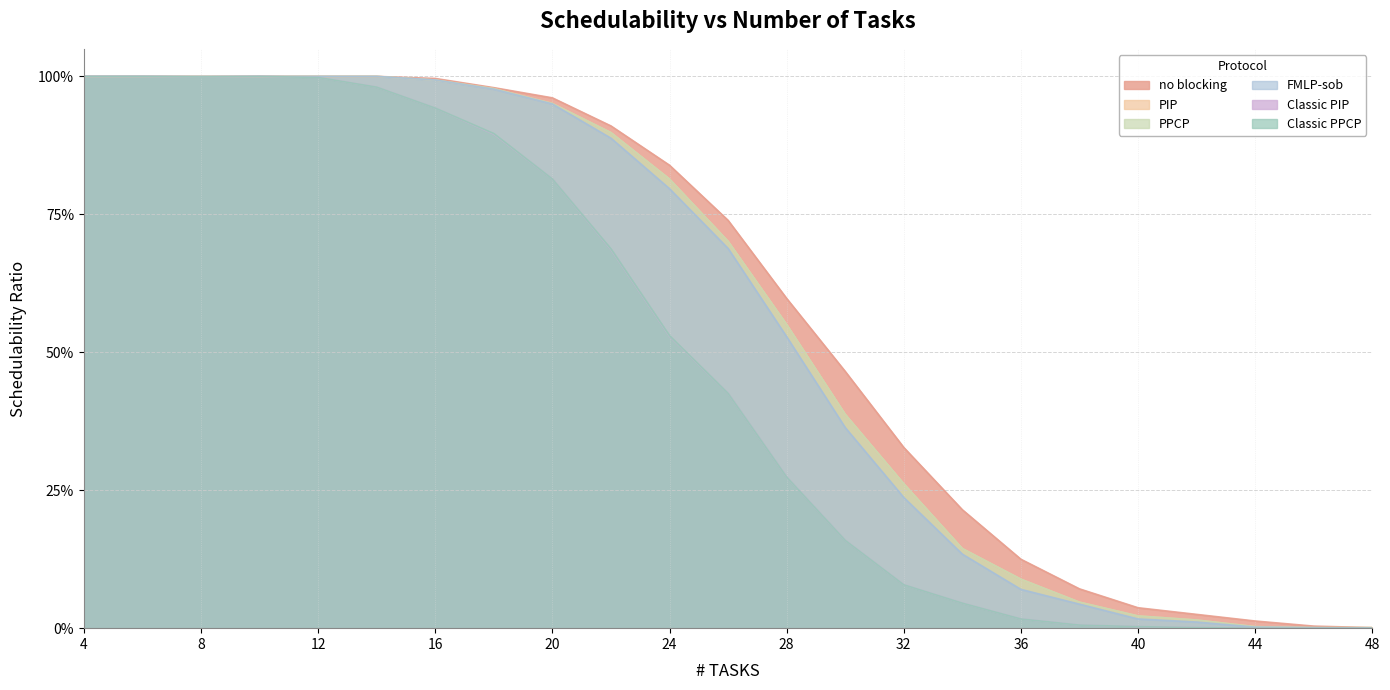

Reading left to right, list all the values displayed in this chart.

no blocking: 1.0	1.0	1.0	1.0	1.0	1.0	1.0	1.0	1.0	0.9	0.8	0.7	0.6	0.5	0.3	0.2	0.1	0.1	0.0	0.0	0.0	0.0	0.0
PIP: 1.0	1.0	1.0	1.0	1.0	1.0	1.0	1.0	1.0	0.9	0.8	0.7	0.6	0.4	0.3	0.1	0.1	0.0	0.0	0.0	0.0	0.0	0.0
PPCP: 1.0	1.0	1.0	1.0	1.0	1.0	1.0	1.0	1.0	0.9	0.8	0.7	0.6	0.4	0.3	0.1	0.1	0.0	0.0	0.0	0.0	0.0	0.0
FMLP-sob: 1.0	1.0	1.0	1.0	1.0	1.0	1.0	1.0	1.0	0.9	0.8	0.7	0.5	0.4	0.2	0.1	0.1	0.0	0.0	0.0	0.0	0.0	0.0
Classic PIP: 1.0	1.0	1.0	1.0	1.0	1.0	0.9	0.9	0.8	0.7	0.5	0.4	0.3	0.2	0.1	0.0	0.0	0.0	0.0	0.0	0.0	0.0	0.0
Classic PPCP: 1.0	1.0	1.0	1.0	1.0	1.0	0.9	0.9	0.8	0.7	0.5	0.4	0.3	0.2	0.1	0.0	0.0	0.0	0.0	0.0	0.0	0.0	0.0